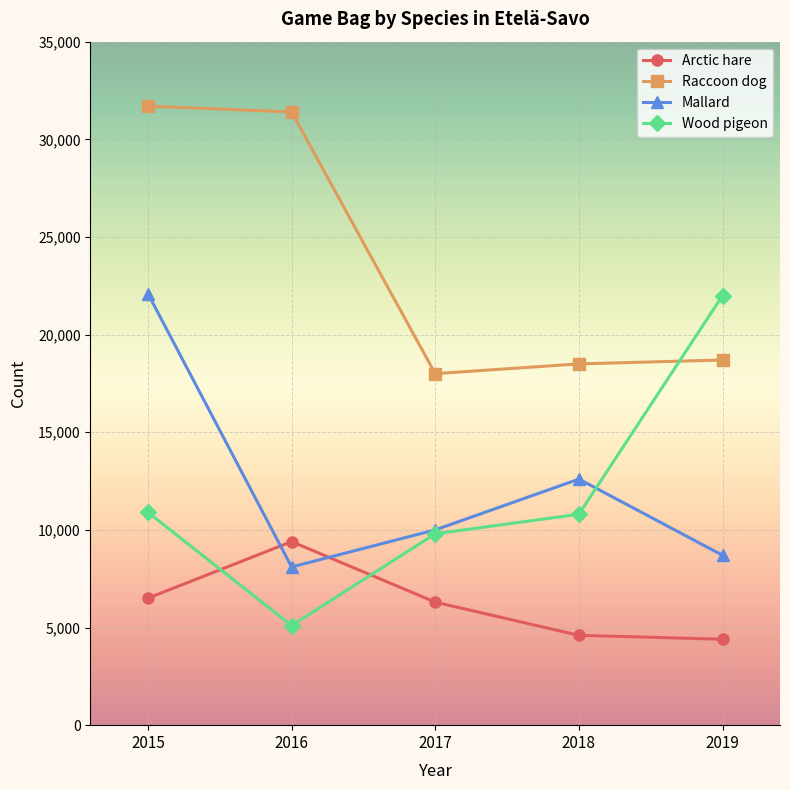

True or false: Wood pigeon and Arctic hare intersect in this chart.

True